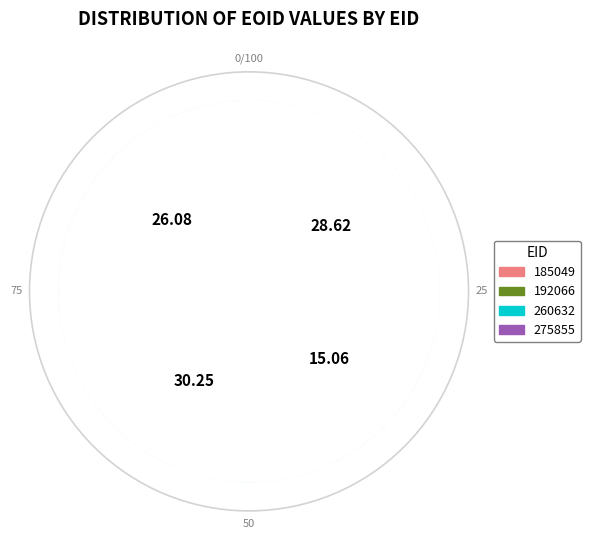

How many segments does this pie chart have?

4